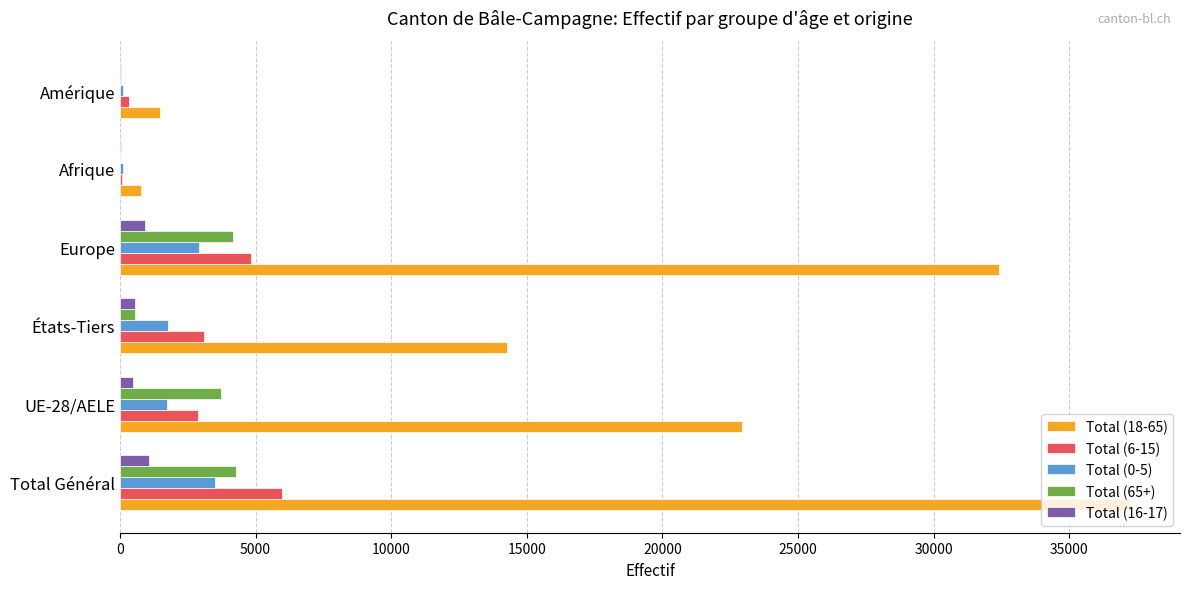

Which category has the highest value in the Total (6-15) series?

Total Général